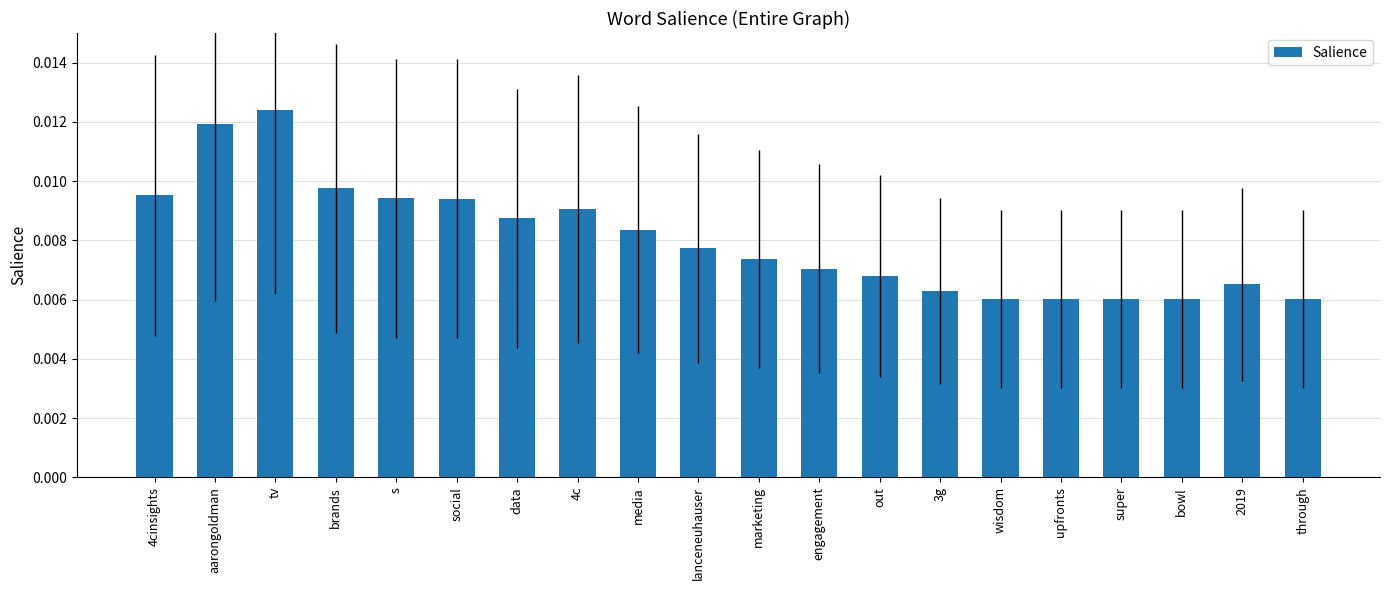

How many values are between 0 and 1?

20